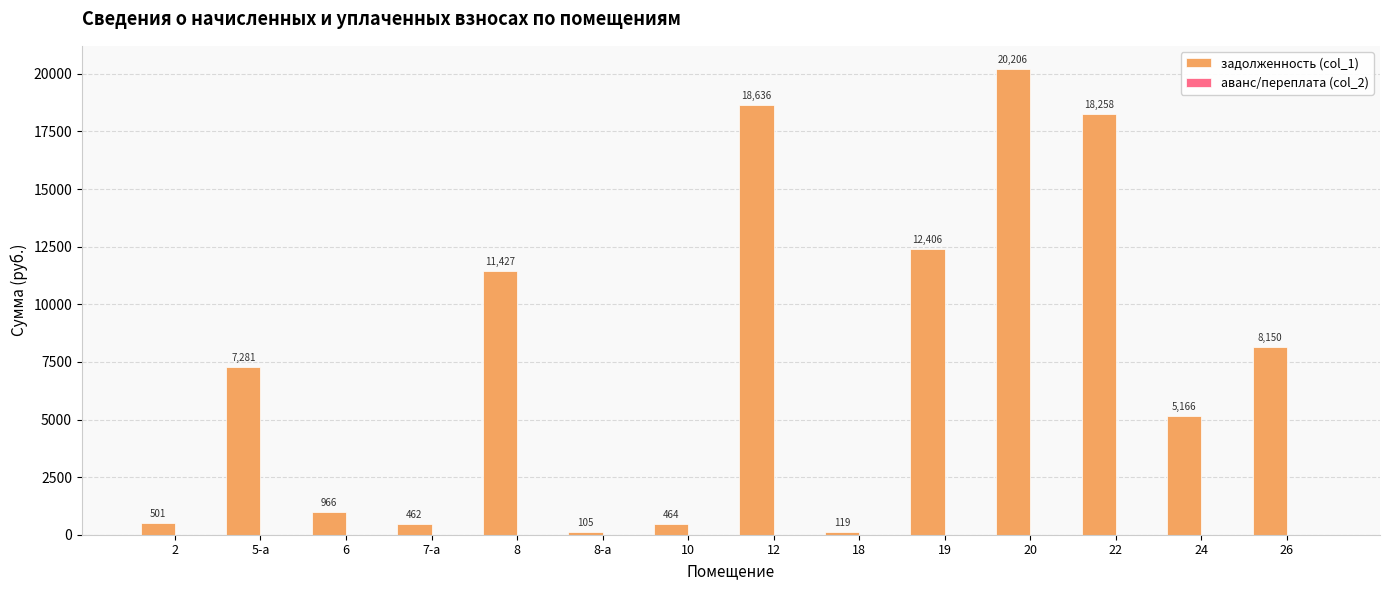

What is the average value?

7439.1